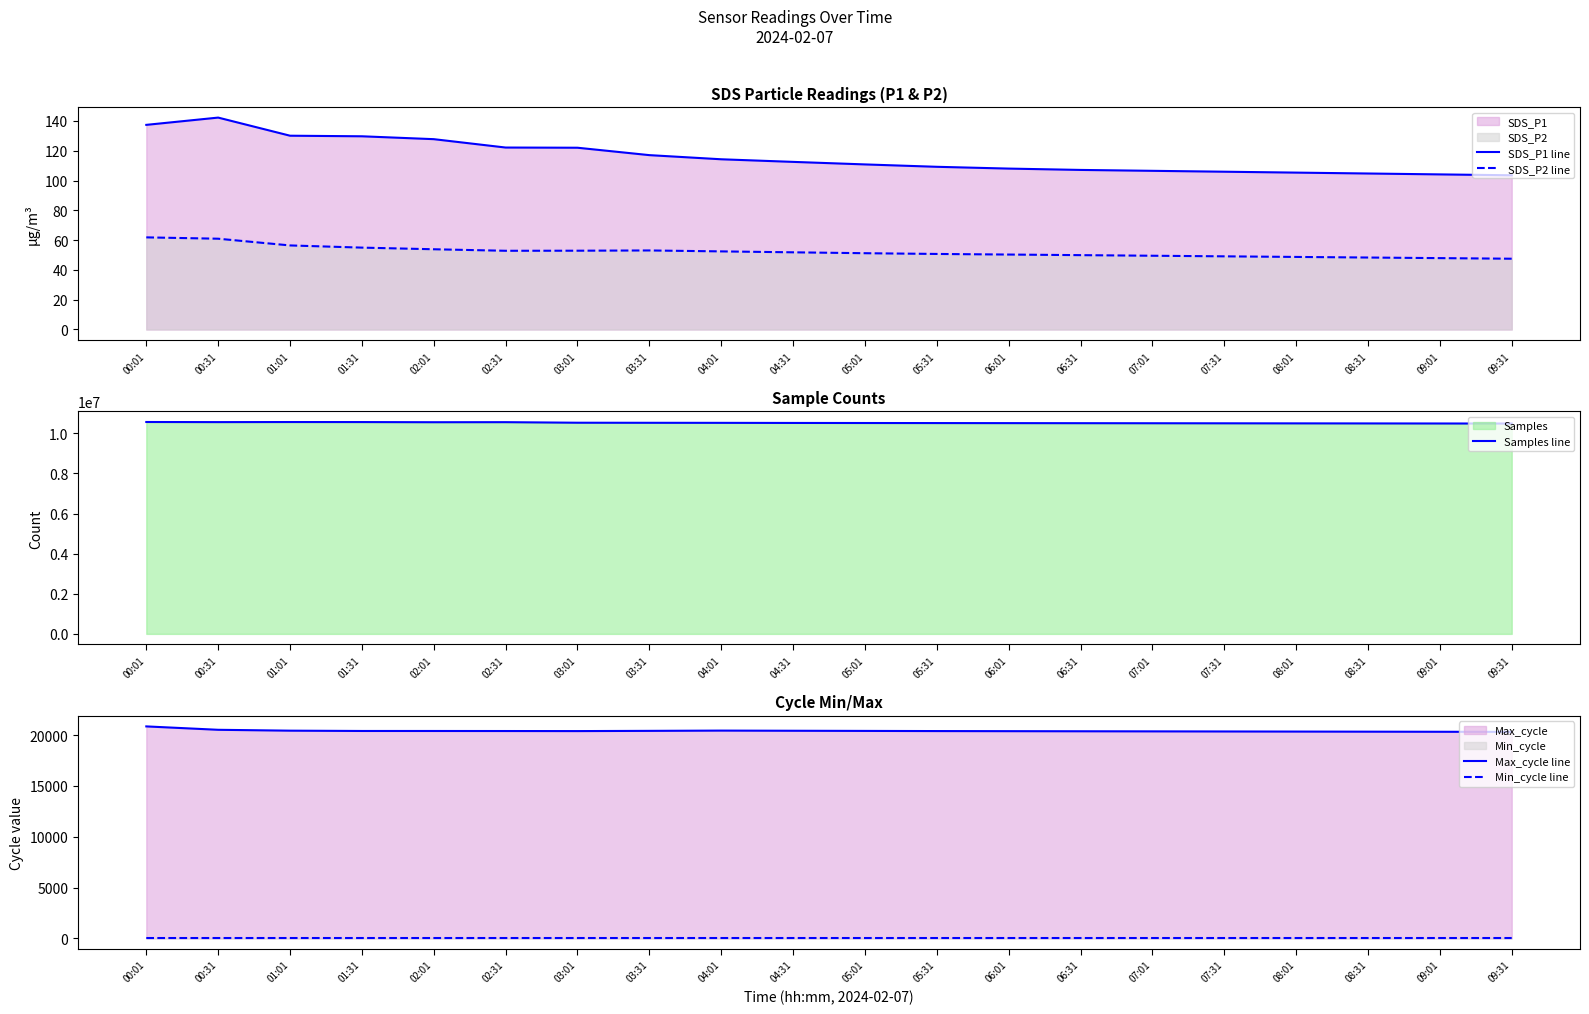

How many values in the SDS_P1 line series are below 112?

10